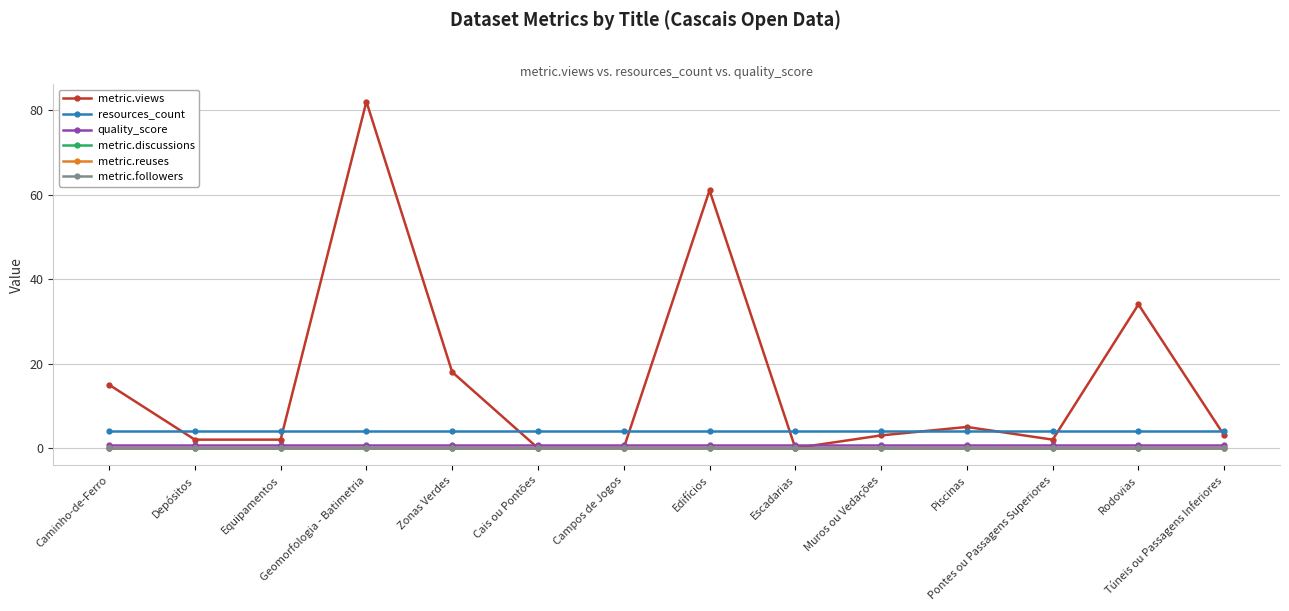

Does the chart have visible grid lines?

Yes